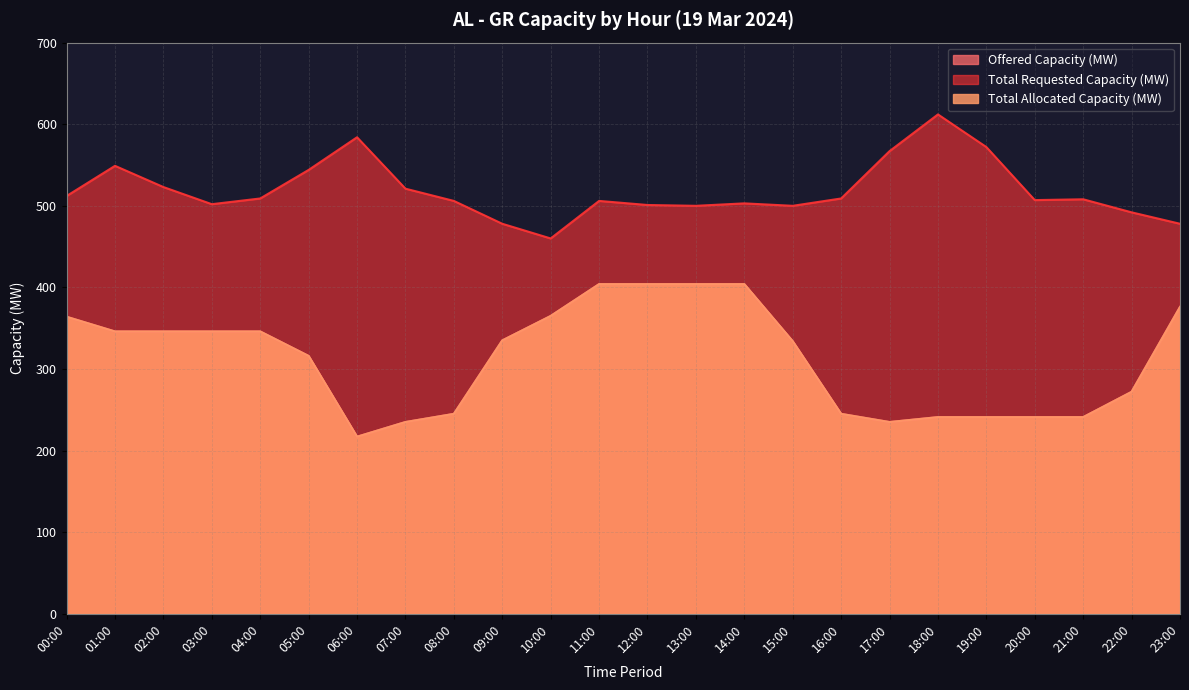

What value does the Offered Capacity (MW) series have at 22:00, to the nearest 50?

250